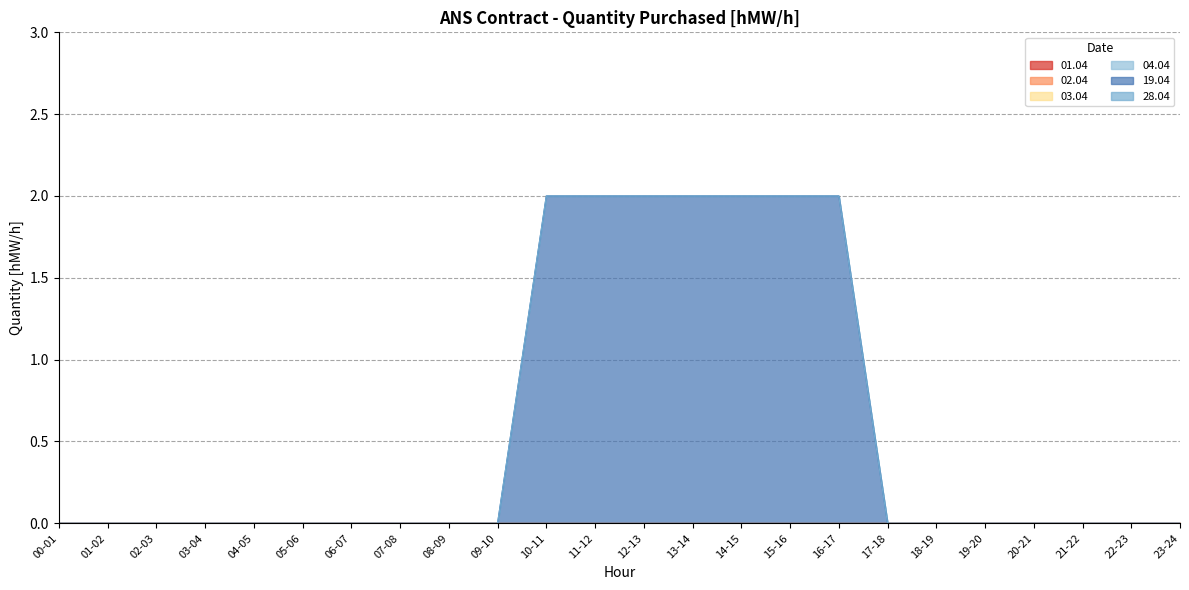

At which category is the sum across all series the highest?

10-11